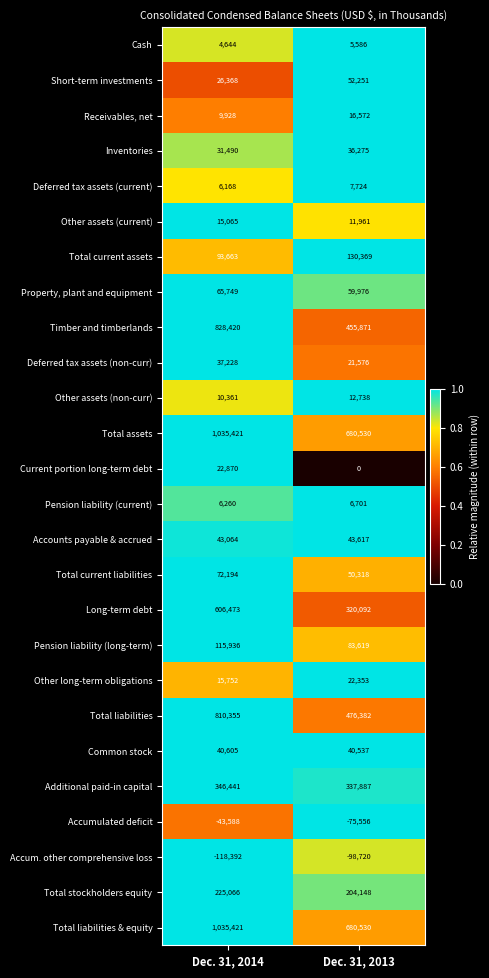

Which series changed the most between Dec. 31, 2014 and Dec. 31, 2013?

Timber and timberlands